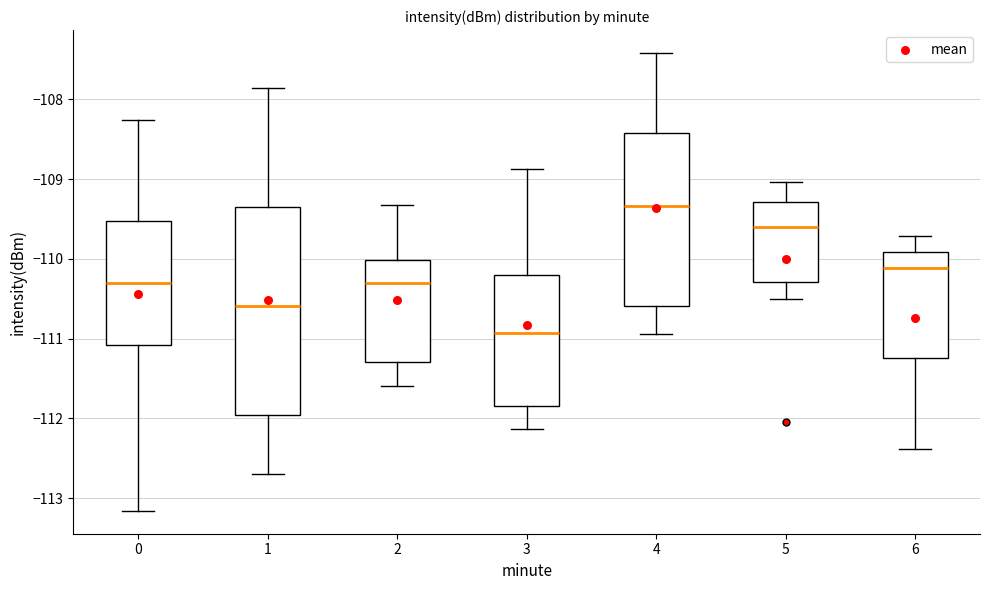

Which box is the tallest, from its lower edge to its upper edge?

1